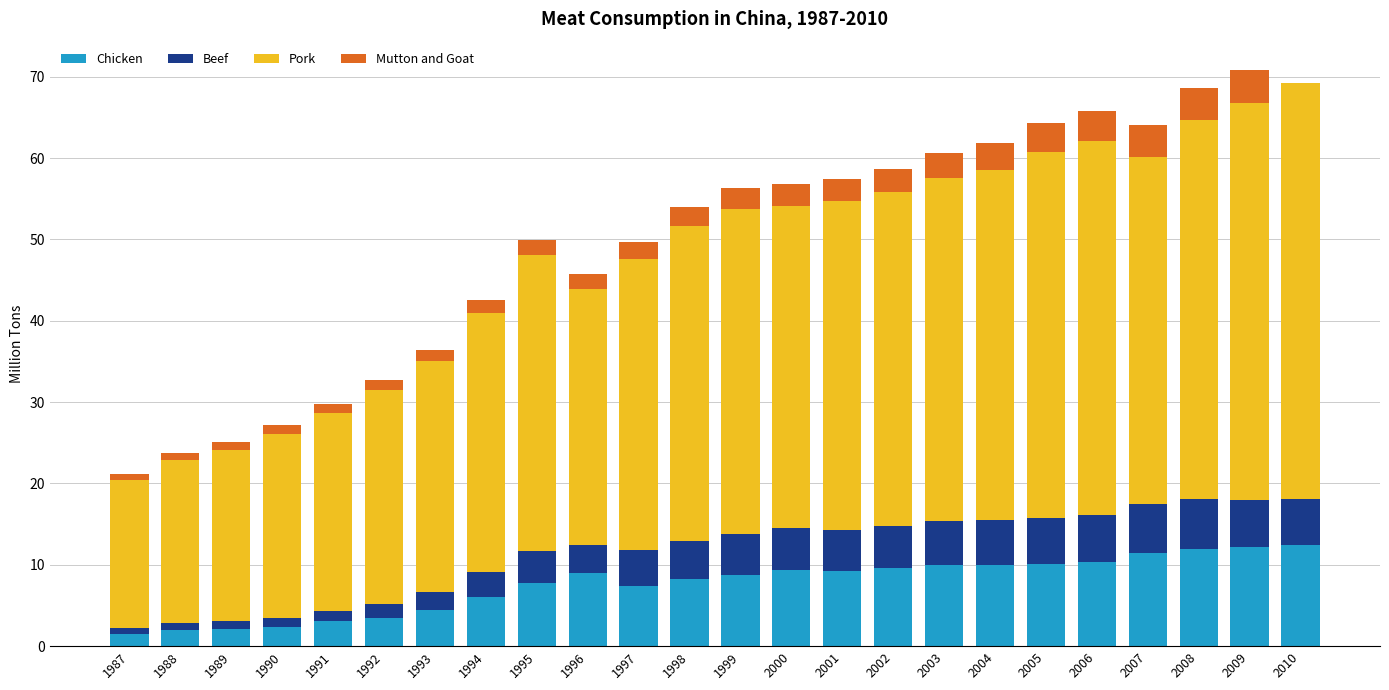

How many categories are shown in the chart?

24